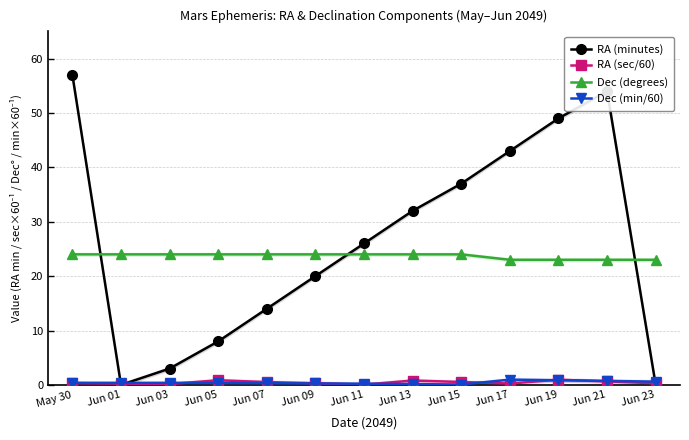

At which label does Dec (min/60) reach its peak?

Jun 17